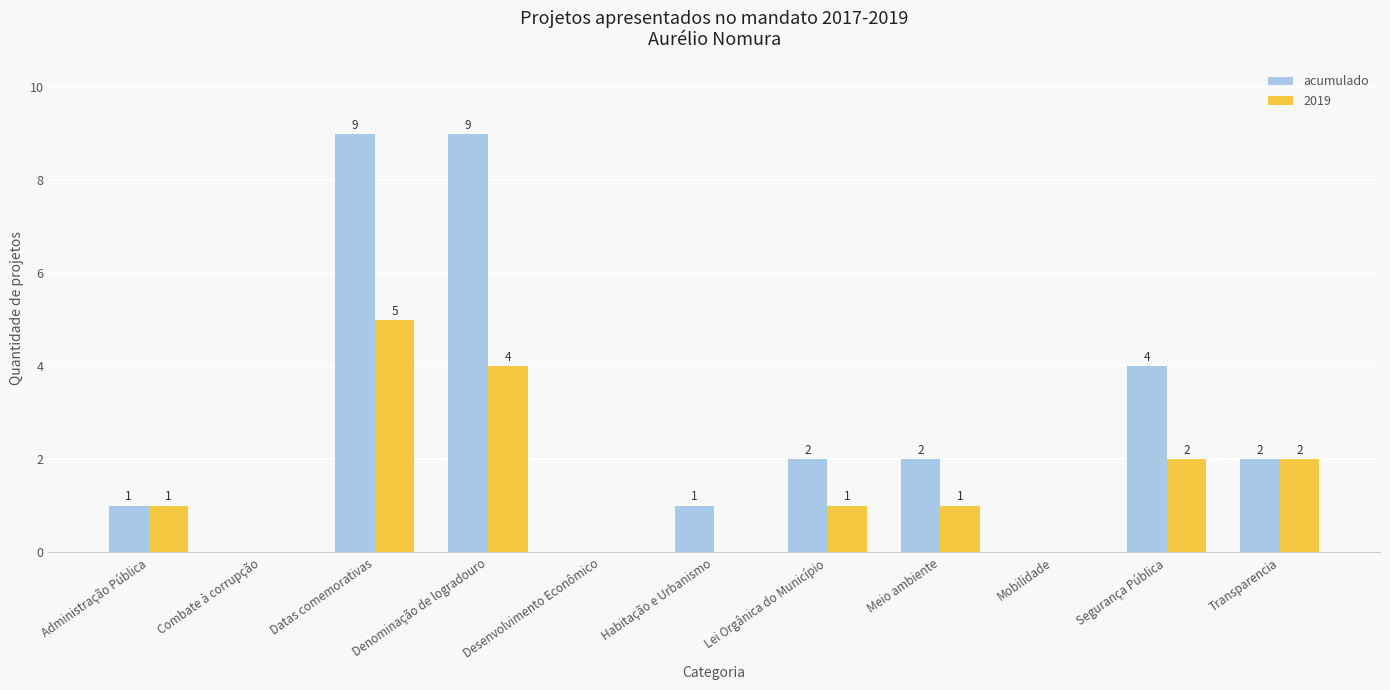

Where does the acumulado series first go above 2?

Datas comemorativas